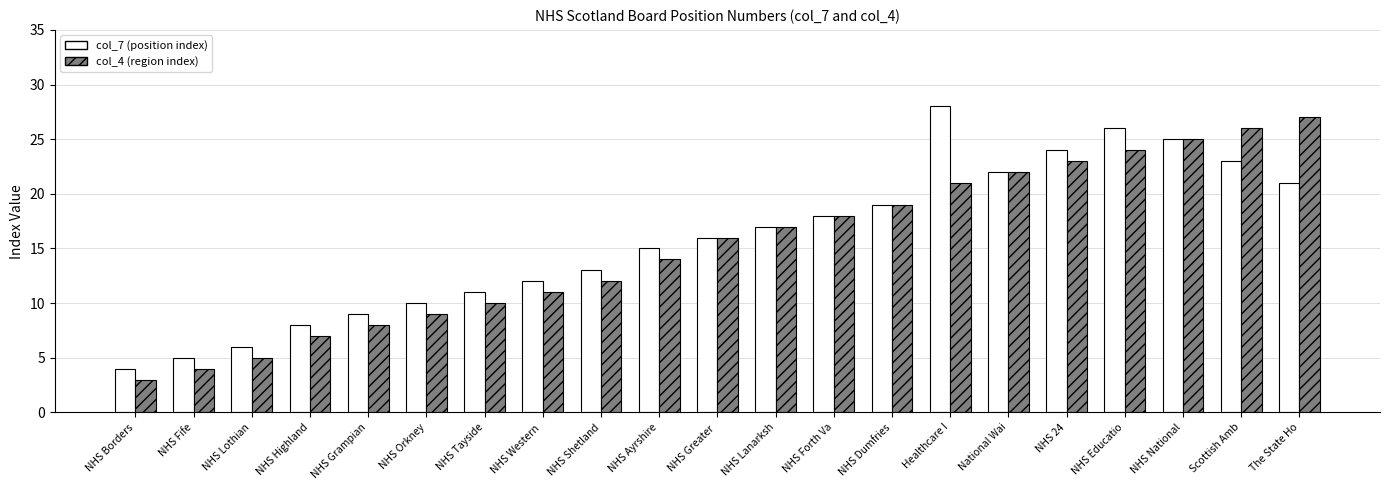

Are the bars grouped side by side (vs. stacked)?

Yes